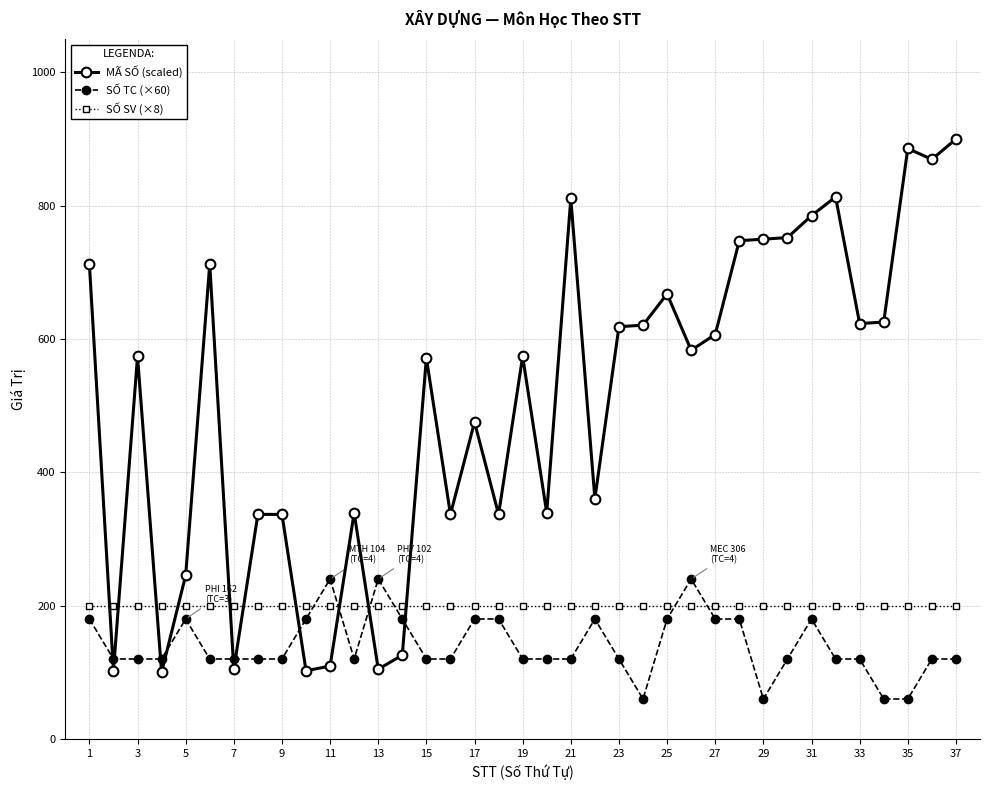

What are all the series names shown in the legend?

MÃ SỐ (scaled), SỐ TC (×60), SỐ SV (×8)